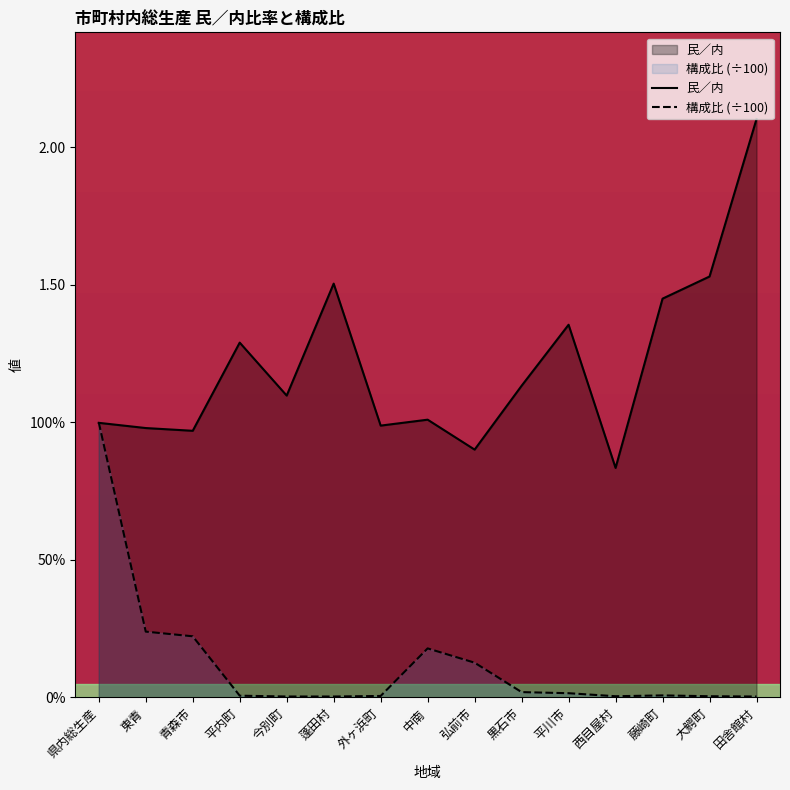

After their last crossing, which series has the higher values: 構成比 (÷100) or 民／内?

民／内